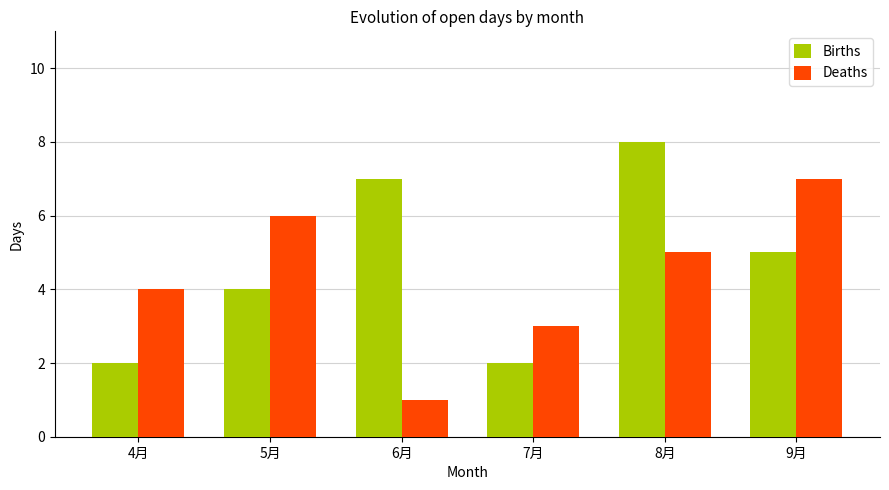

Which category has the highest value across all series?

8月